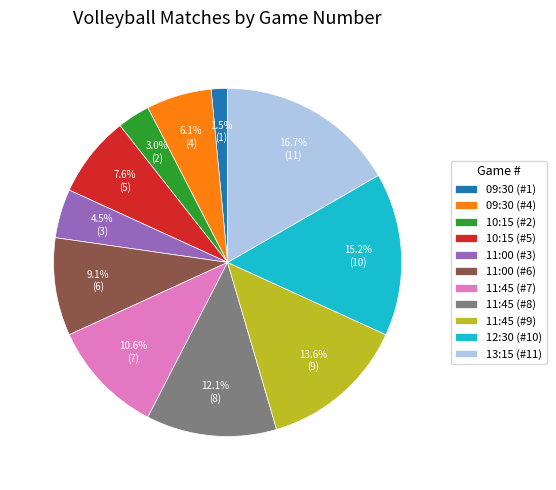

Rank the categories by value from lowest to highest.

09:30 (#1), 10:15 (#2), 11:00 (#3), 09:30 (#4), 10:15 (#5), 11:00 (#6), 11:45 (#7), 11:45 (#8), 11:45 (#9), 12:30 (#10), 13:15 (#11)